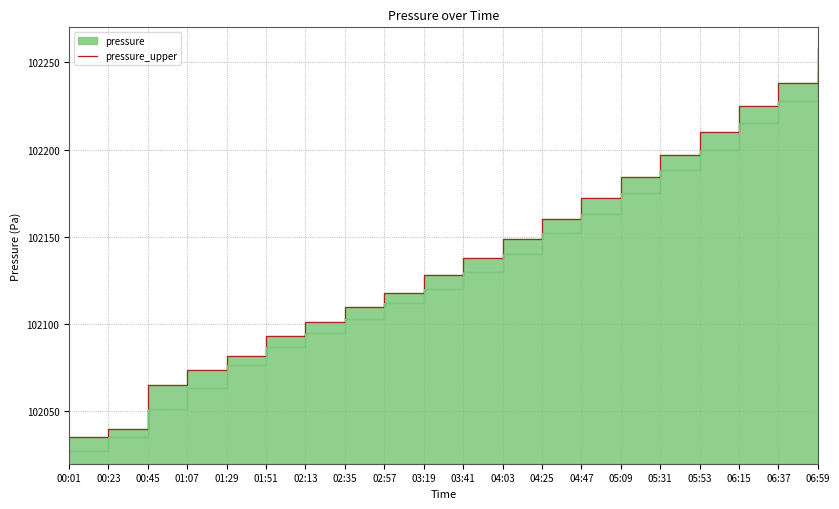

What is the ratio of the value at 06:15 to the value at 06:37?

1.0